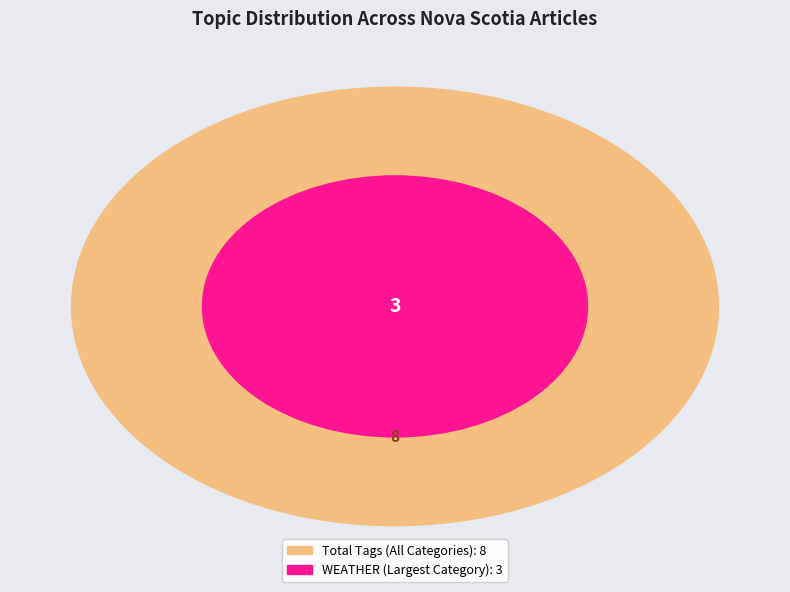

Is there a majority slice in this chart?

No